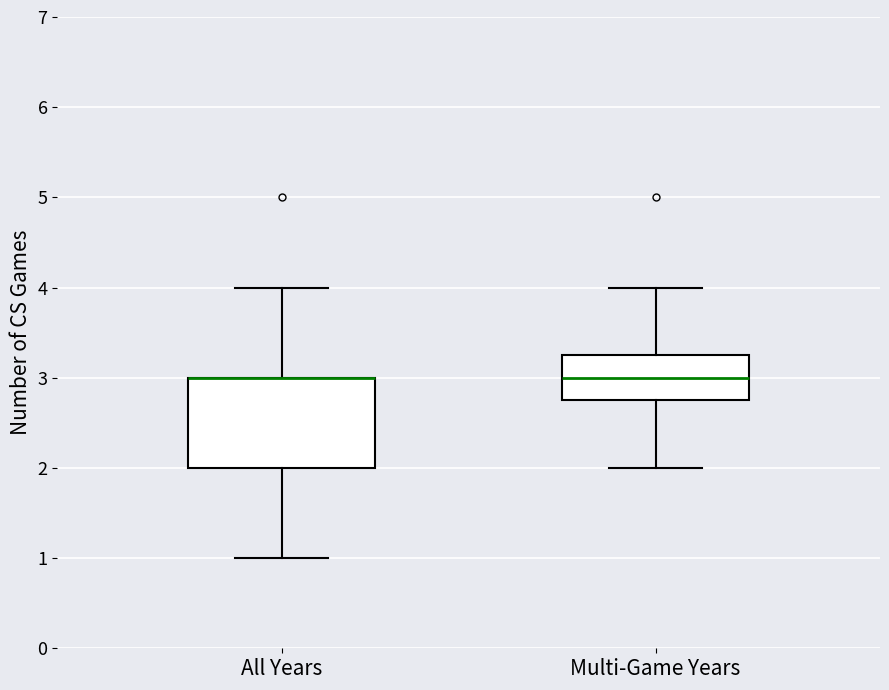

Where is the upper edge of the box for All Years on the y-axis? The values are not printed on the chart, so give them approximately, as read against the axis.

3.0